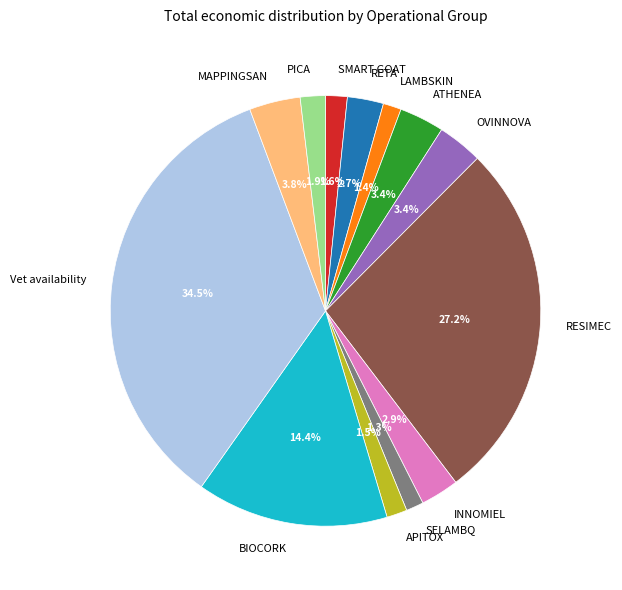

To the nearest percent, what is the difference between the largest and smallest slice percentages?

33%